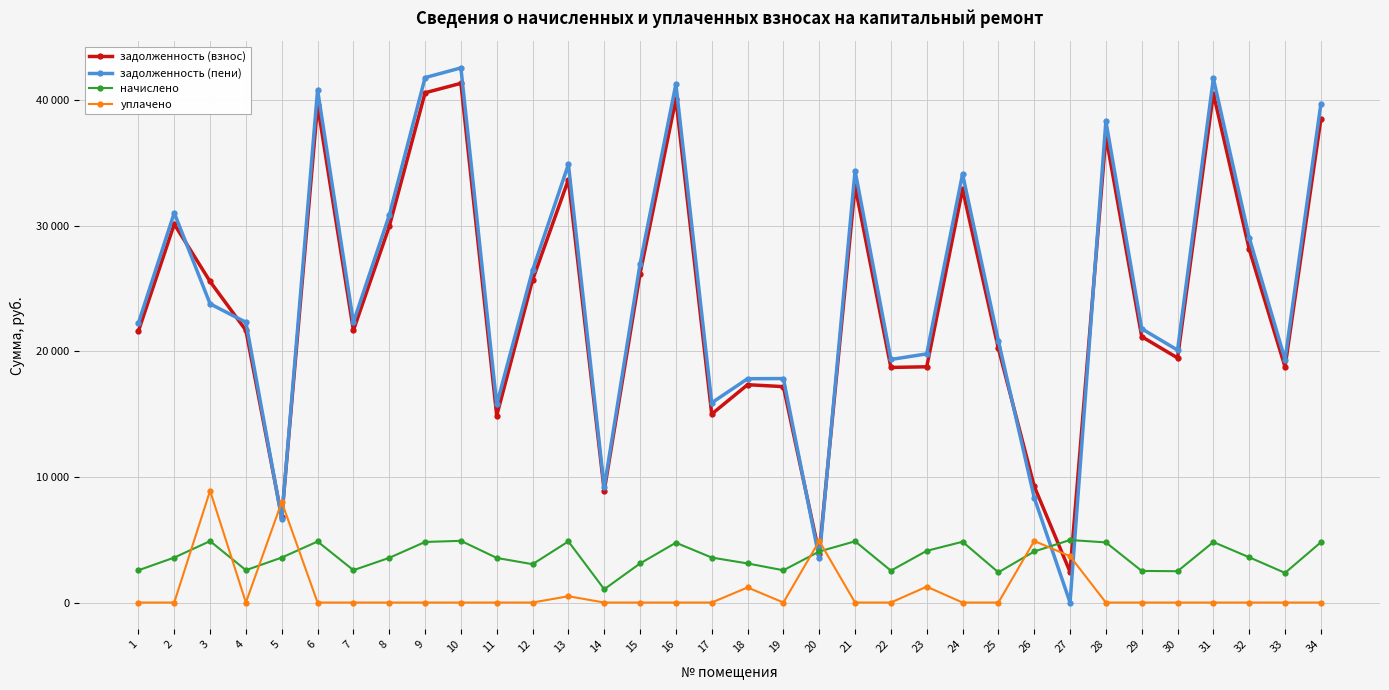

List the series in order of their peak value, highest first.

задолженность (пени), задолженность (взнос), уплачено, начислено